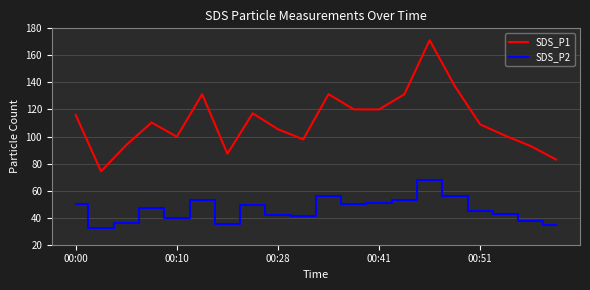

True or false: SDS_P2 has more than 2 points higher than both neighbors.

True